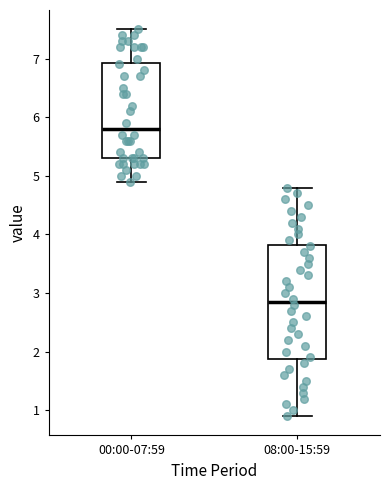

Reading left to right, read every box against the y-axis: the position of its median line, the range the box covers, and the ends of its whiskers. The values are not printed on the chart, so give them approximately, as read against the axis.

00:00-07:59: median 5.8, box 5.3 to 6.9, whiskers 4.9 to 7.5
08:00-15:59: median 2.9, box 1.9 to 3.8, whiskers 0.9 to 4.8